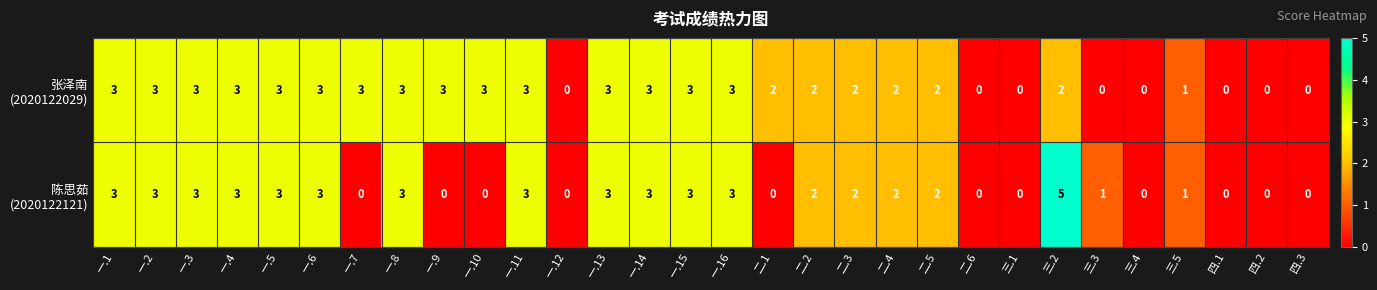

At which category is the sum across all series the highest?

三.2